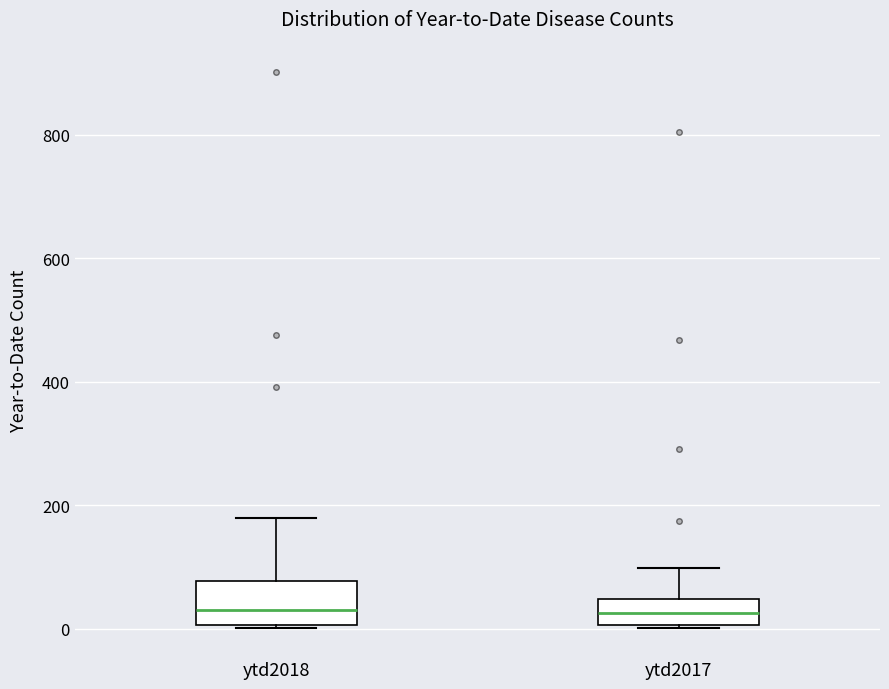

Reading left to right, read every box against the y-axis: the position of its median line, the range the box covers, and the ends of its whiskers. The values are not printed on the chart, so give them approximately, as read against the axis.

ytd2018: median 40, box 0 to 80, whiskers 0 to 180
ytd2017: median 20, box 0 to 40, whiskers 0 to 100